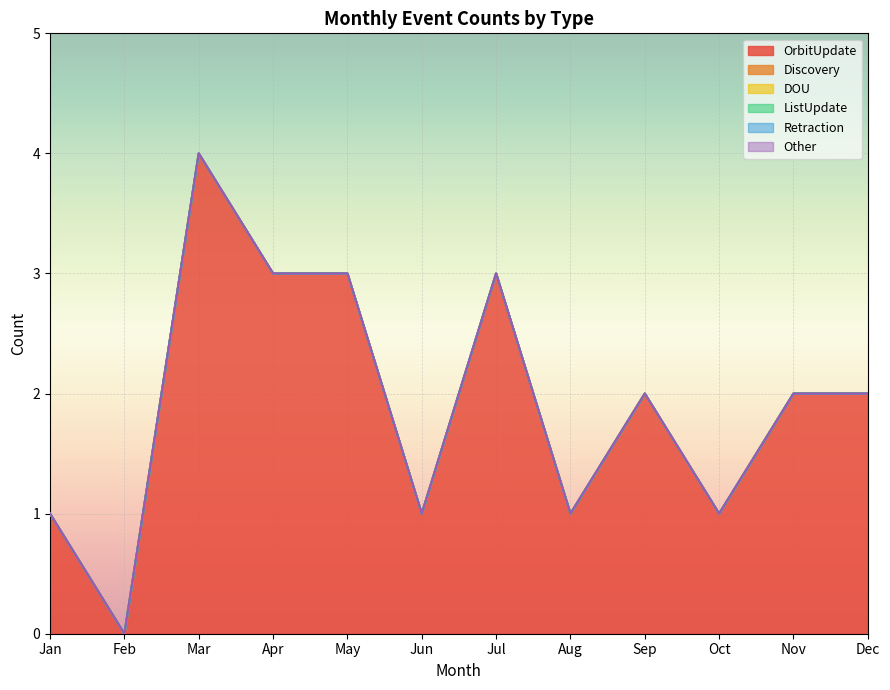

Reading left to right, what are all the values shown in this chart?

OrbitUpdate: 1	0	4	3	3	1	3	1	2	1	2	2
Discovery: 0	0	0	0	0	0	0	0	0	0	0	0
DOU: 0	0	0	0	0	0	0	0	0	0	0	0
ListUpdate: 0	0	0	0	0	0	0	0	0	0	0	0
Retraction: 0	0	0	0	0	0	0	0	0	0	0	0
Other: 0	0	0	0	0	0	0	0	0	0	0	0